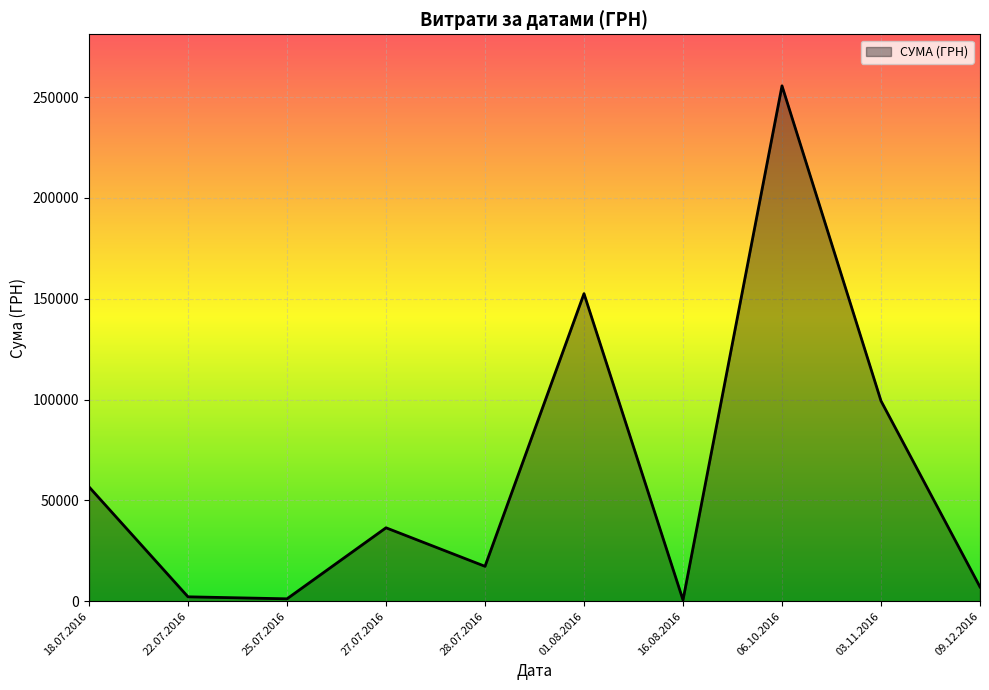

What is the minimum value shown in the chart?

600.0